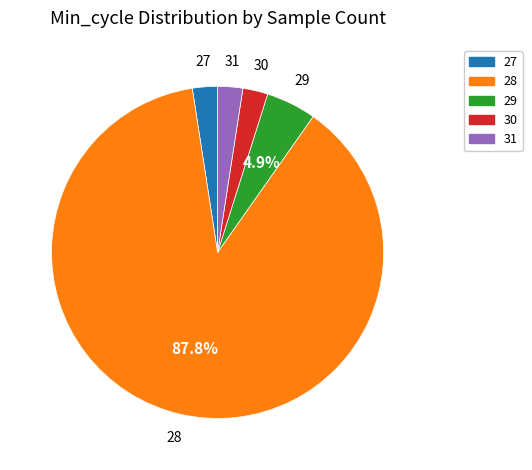

To the nearest percent, what is the combined percentage of 28 and 30?

90%